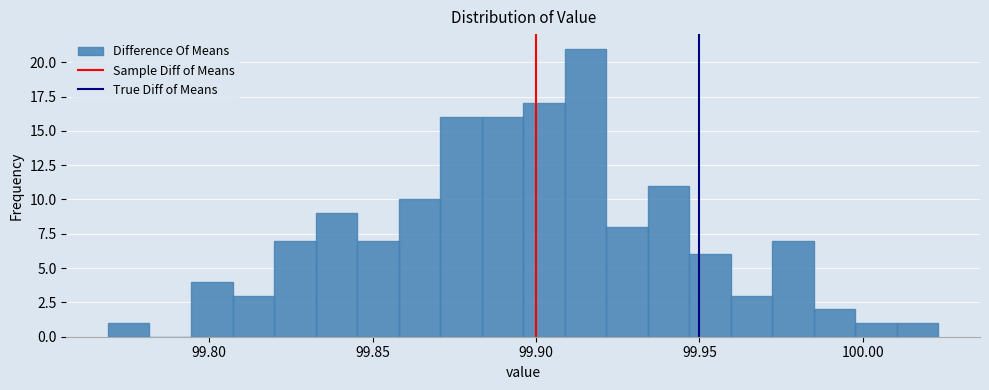

Around what value on the x-axis is the tallest bar? Give the approximate position of its centre, as read against the axis.

99.915